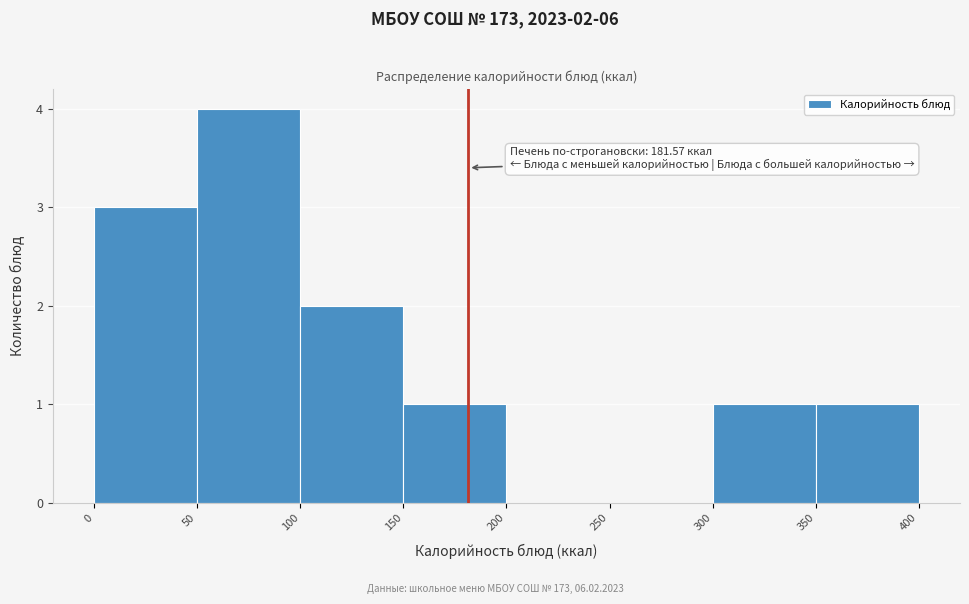

Over which range of the x-axis is the bar tallest?

50 to 100